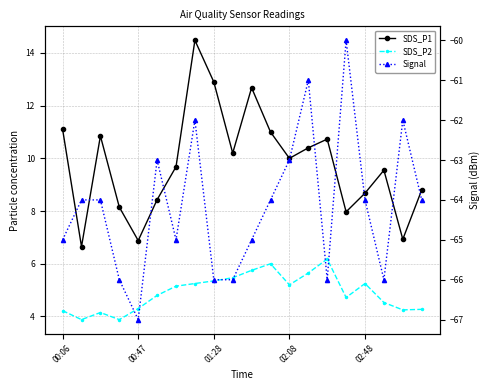

What is the difference between the maximum and minimum values in the Signal series?

7.0